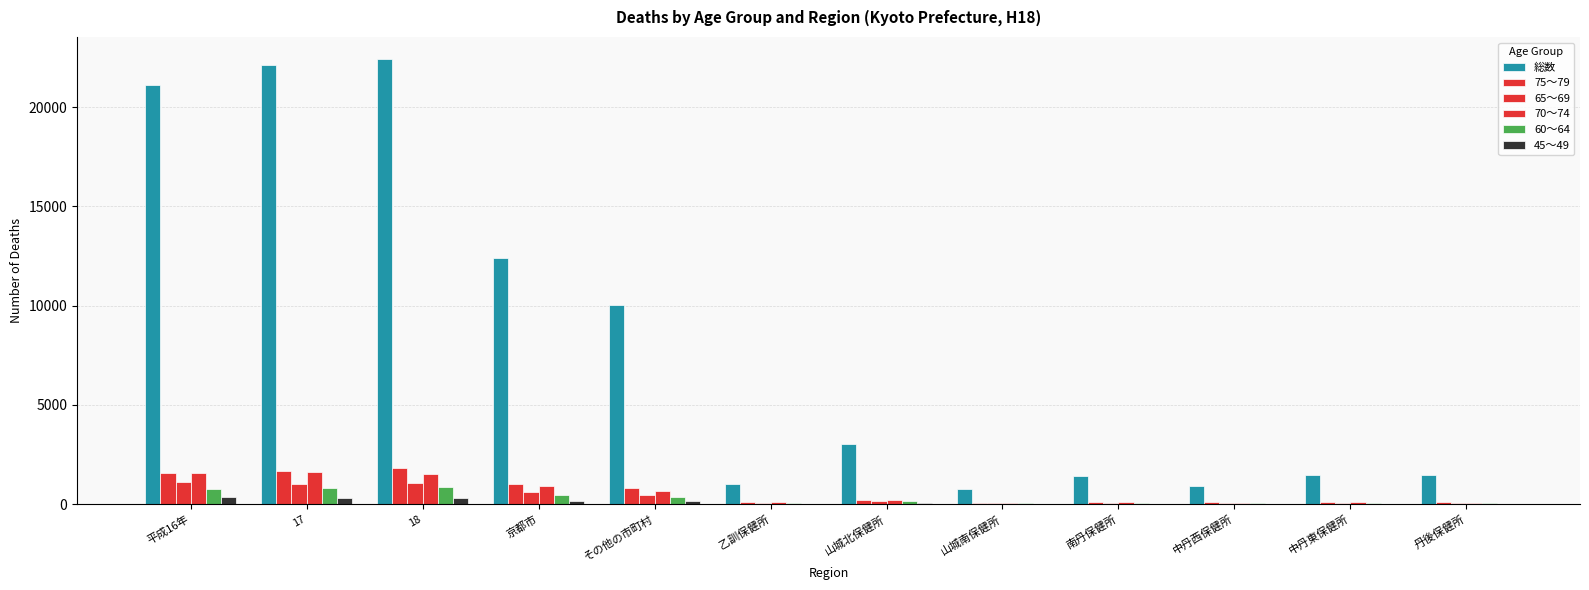

What is the total value across all series at 山城北保健所?

3798